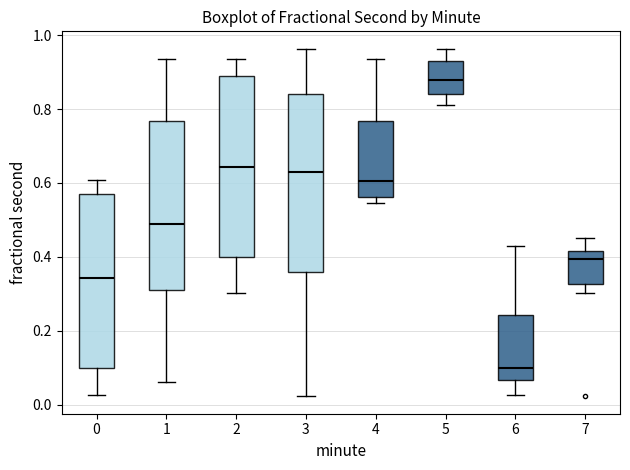

Reading left to right, read every box against the y-axis: the position of its median line, the range the box covers, and the ends of its whiskers. The values are not printed on the chart, so give them approximately, as read against the axis.

0: median 0.34, box 0.10 to 0.58, whiskers 0.02 to 0.60
1: median 0.48, box 0.30 to 0.76, whiskers 0.06 to 0.94
2: median 0.64, box 0.40 to 0.88, whiskers 0.30 to 0.94
3: median 0.62, box 0.36 to 0.84, whiskers 0.02 to 0.96
4: median 0.60, box 0.56 to 0.76, whiskers 0.54 to 0.94
5: median 0.88, box 0.84 to 0.92, whiskers 0.82 to 0.96
6: median 0.10, box 0.06 to 0.24, whiskers 0.02 to 0.42
7: median 0.40, box 0.32 to 0.42, whiskers 0.30 to 0.46